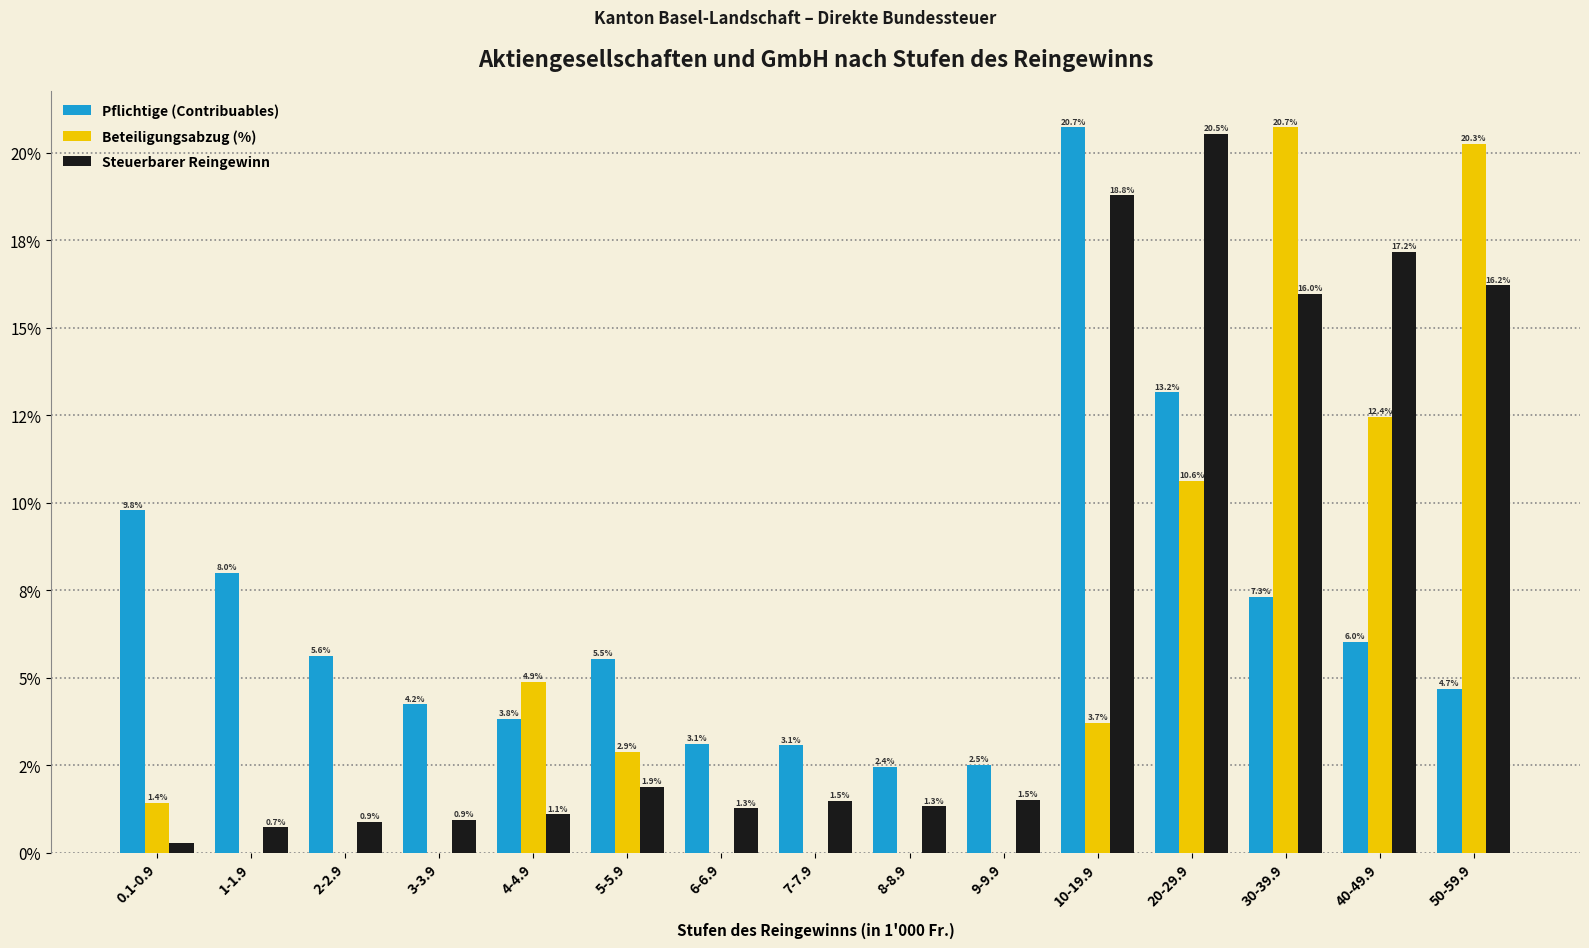

Are the bars grouped side by side (vs. stacked)?

Yes